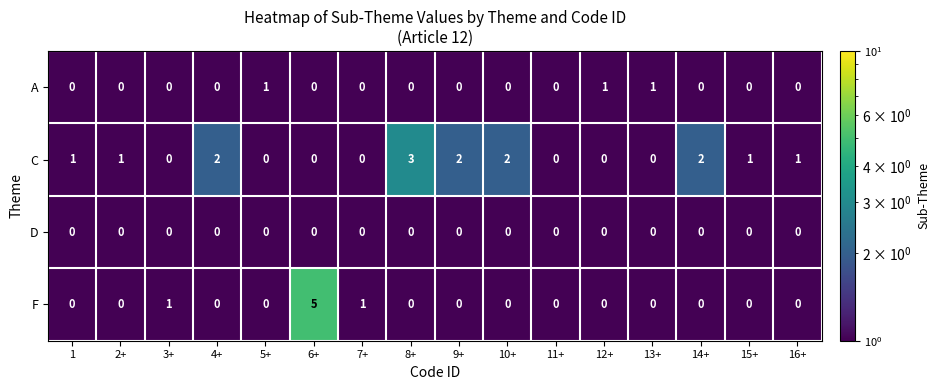

Rank the series by their average value, from highest to lowest.

C, F, A, D